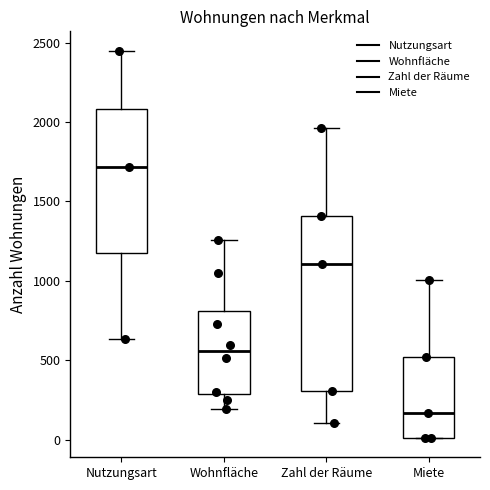

Reading left to right, read every box against the y-axis: the position of its median line, the range the box covers, and the ends of its whiskers. The values are not printed on the chart, so give them approximately, as read against the axis.

Nutzungsart: median 1700, box 1150 to 2100, whiskers 650 to 2450
Wohnfläche: median 550, box 300 to 800, whiskers 200 to 1250
Zahl der Räume: median 1100, box 300 to 1400, whiskers 100 to 1950
Miete: median 150, box 0 to 500, whiskers 0 to 1000